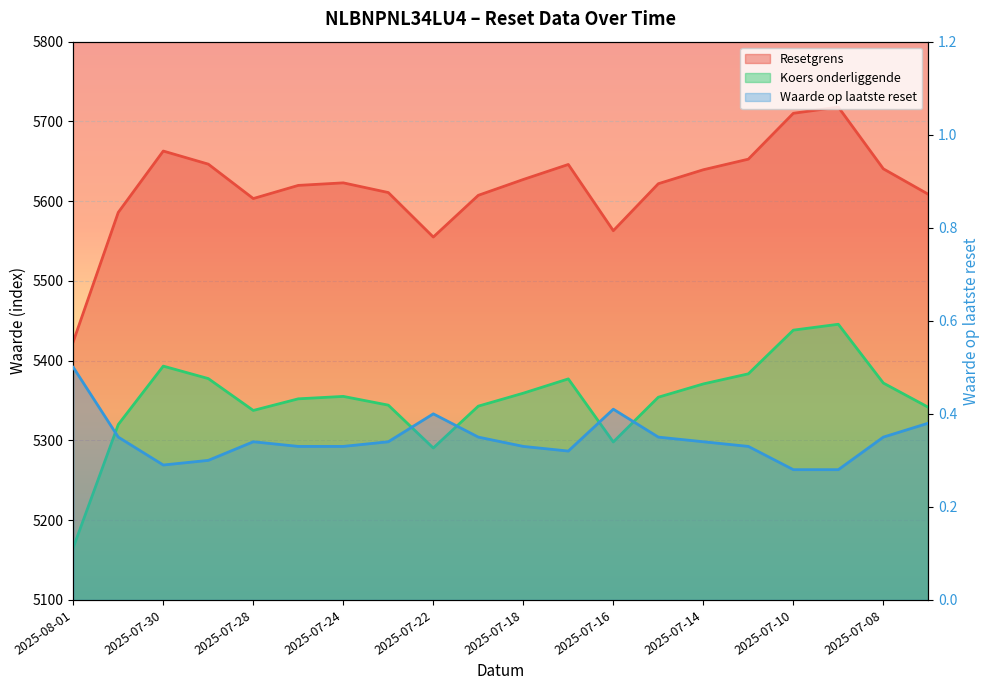

Is the value of Koers onderliggende at 2025-07-17 greater than the value of Waarde op laatste reset at 2025-07-15?

Yes